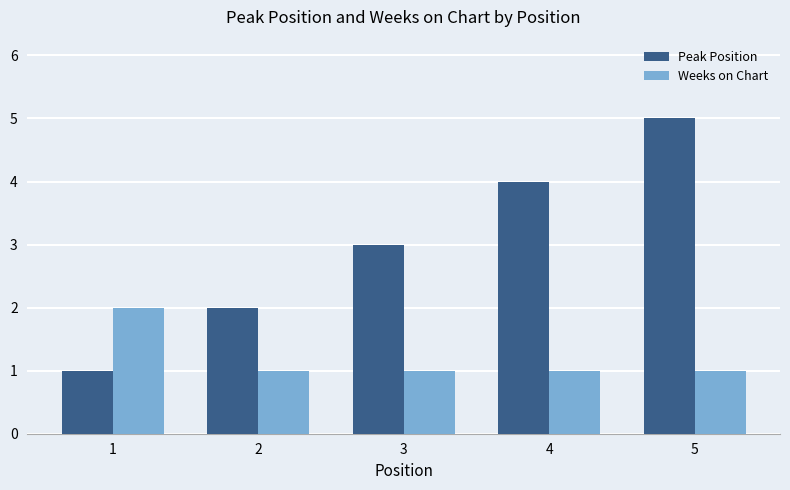

Reading left to right, transcribe all the data shown in this chart.

Peak Position: 1	2	3	4	5
Weeks on Chart: 2	1	1	1	1